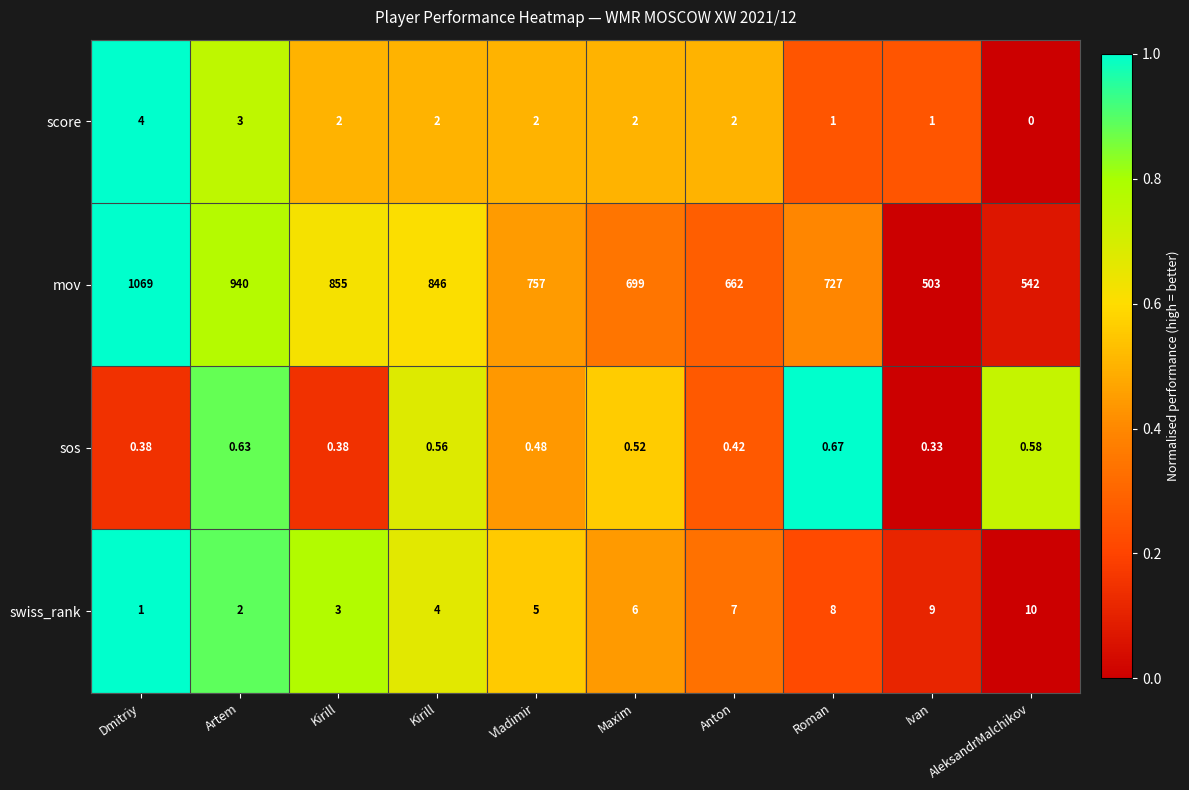

How many positive values does the score series have?

9